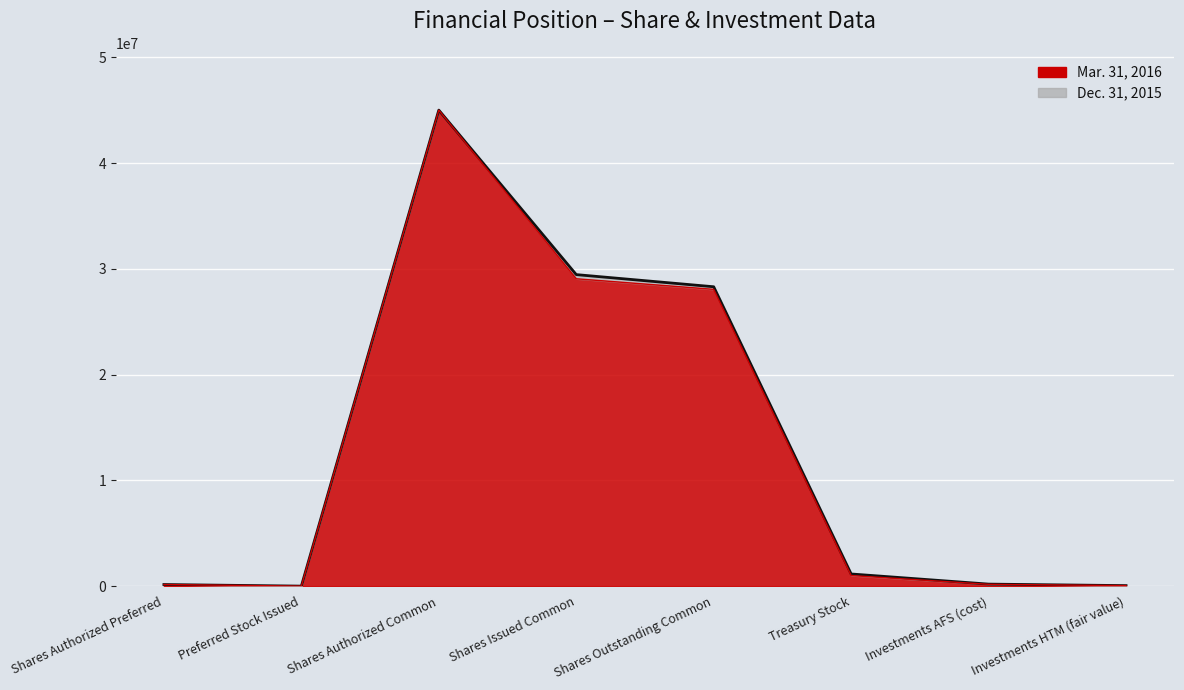

Reading left to right, extract all data points from this chart.

Mar. 31, 2016: Shares Authorized Preferred=150000	Preferred Stock Issued=0	Shares Authorized Common=45000000	Shares Issued Common=29449004	Shares Outstanding Common=28300798	Treasury Stock=1148206	Investments AFS (cost)=189549	Investments HTM (fair value)=48344
Dec. 31, 2015: Shares Authorized Preferred=150000	Preferred Stock Issued=0	Shares Authorized Common=45000000	Shares Issued Common=29056195	Shares Outstanding Common=28056195	Treasury Stock=1000000	Investments AFS (cost)=170337	Investments HTM (fair value)=48099